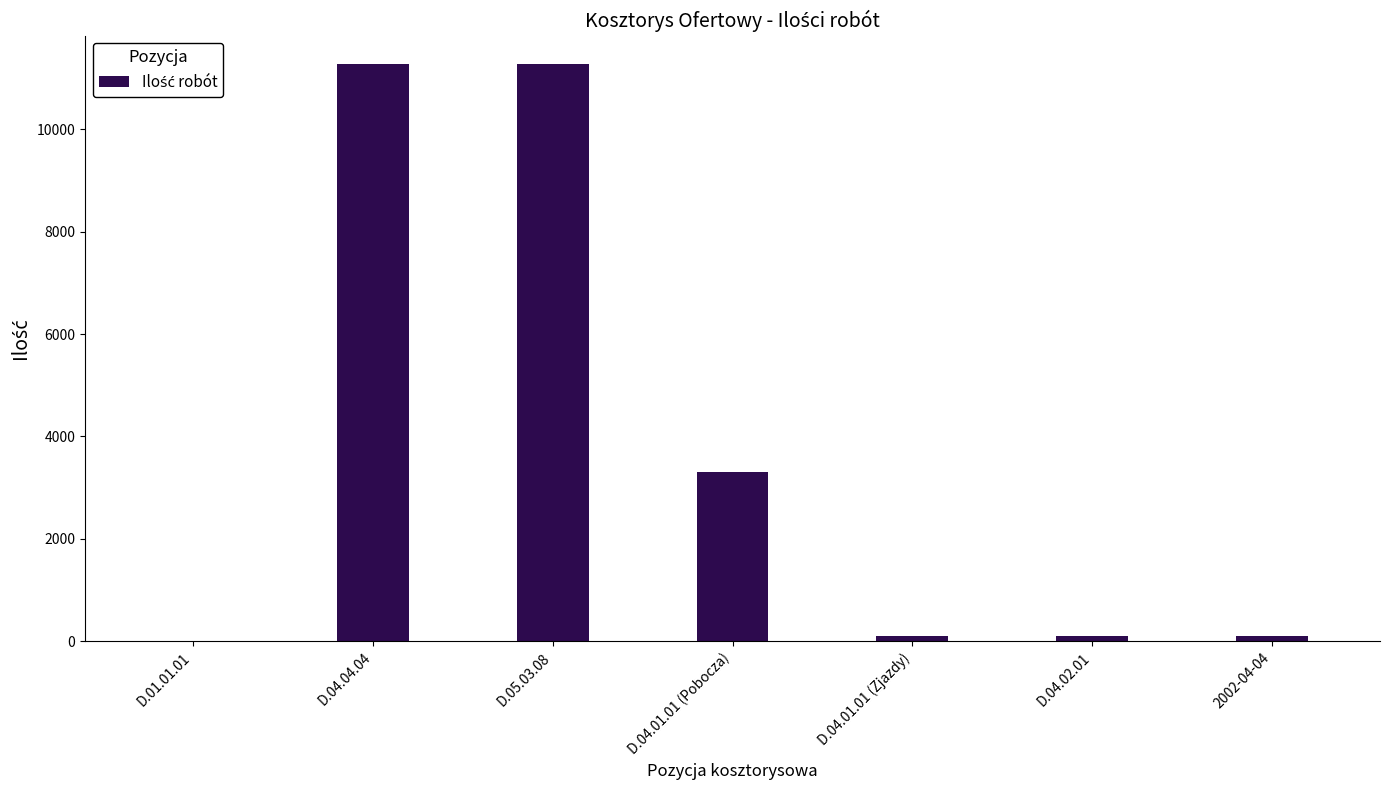

Reading left to right, what are all the values shown in this chart?

D.01.01.01=2.2	D.04.04.04=11264.0	D.05.03.08=11264.0	D.04.01.01 (Pobocza)=3300.0	D.04.01.01 (Zjazdy)=100.0	D.04.02.01=100.0	2002-04-04=100.0